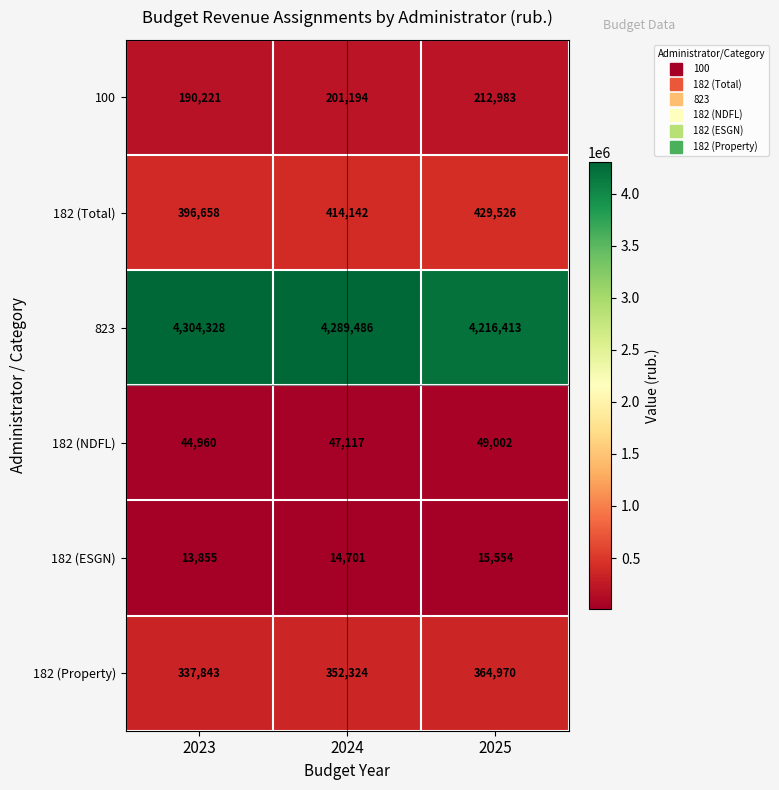

What is the minimum value shown in the chart?

13855